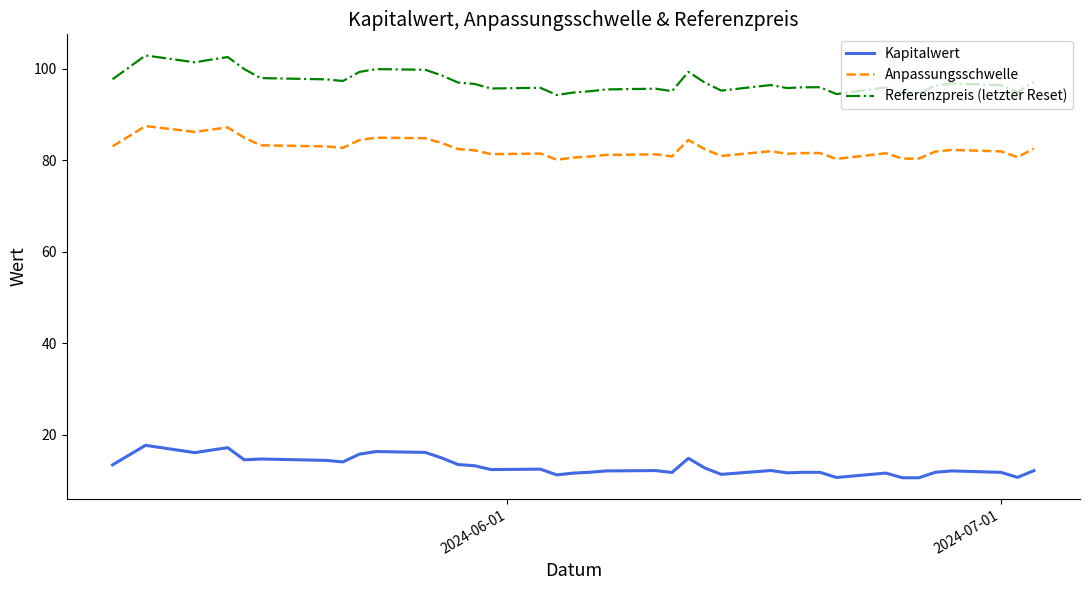

What is the minimum value for Kapitalwert?

10.6